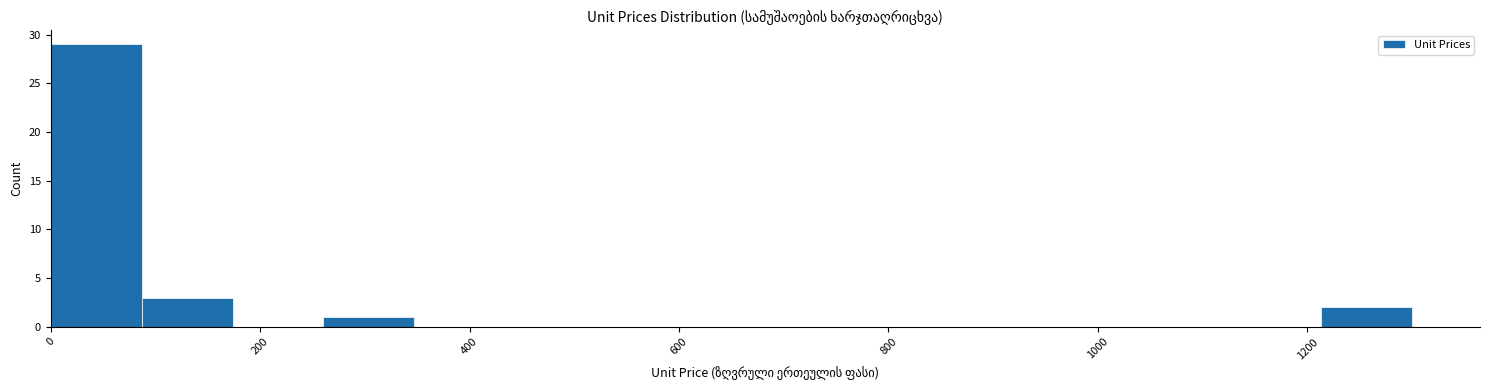

How tall is the bar that spans 1220 to 1300 on the x-axis? Neither the bar edges nor the heights are printed on the chart, so give them approximately, as read against the axes.

2